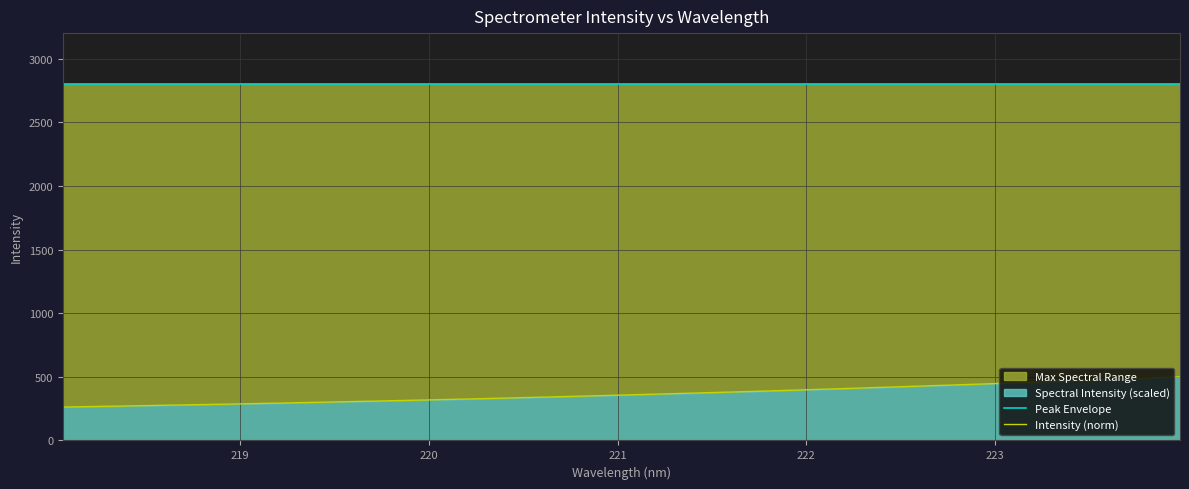

What is the difference between the second highest and second lowest values in the Intensity (norm) series?

221.6